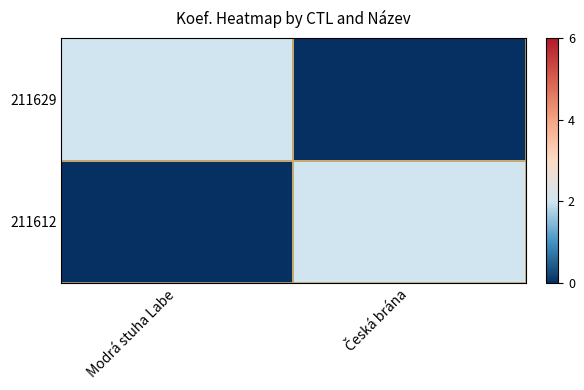

Between Česká brána and Modrá stuha Labe, which is larger?

Modrá stuha Labe